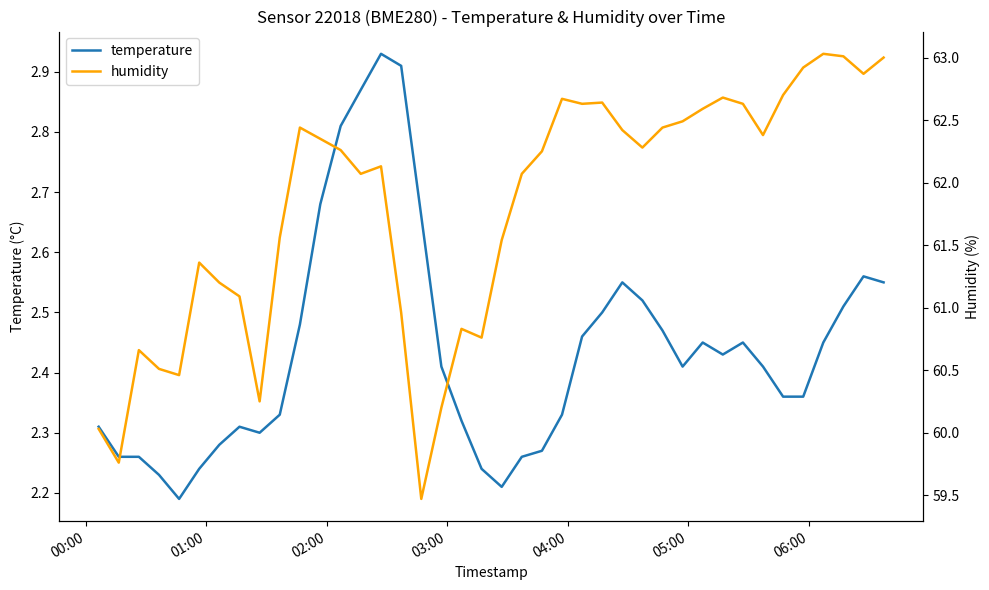

True or false: temperature and humidity cross at least once.

False